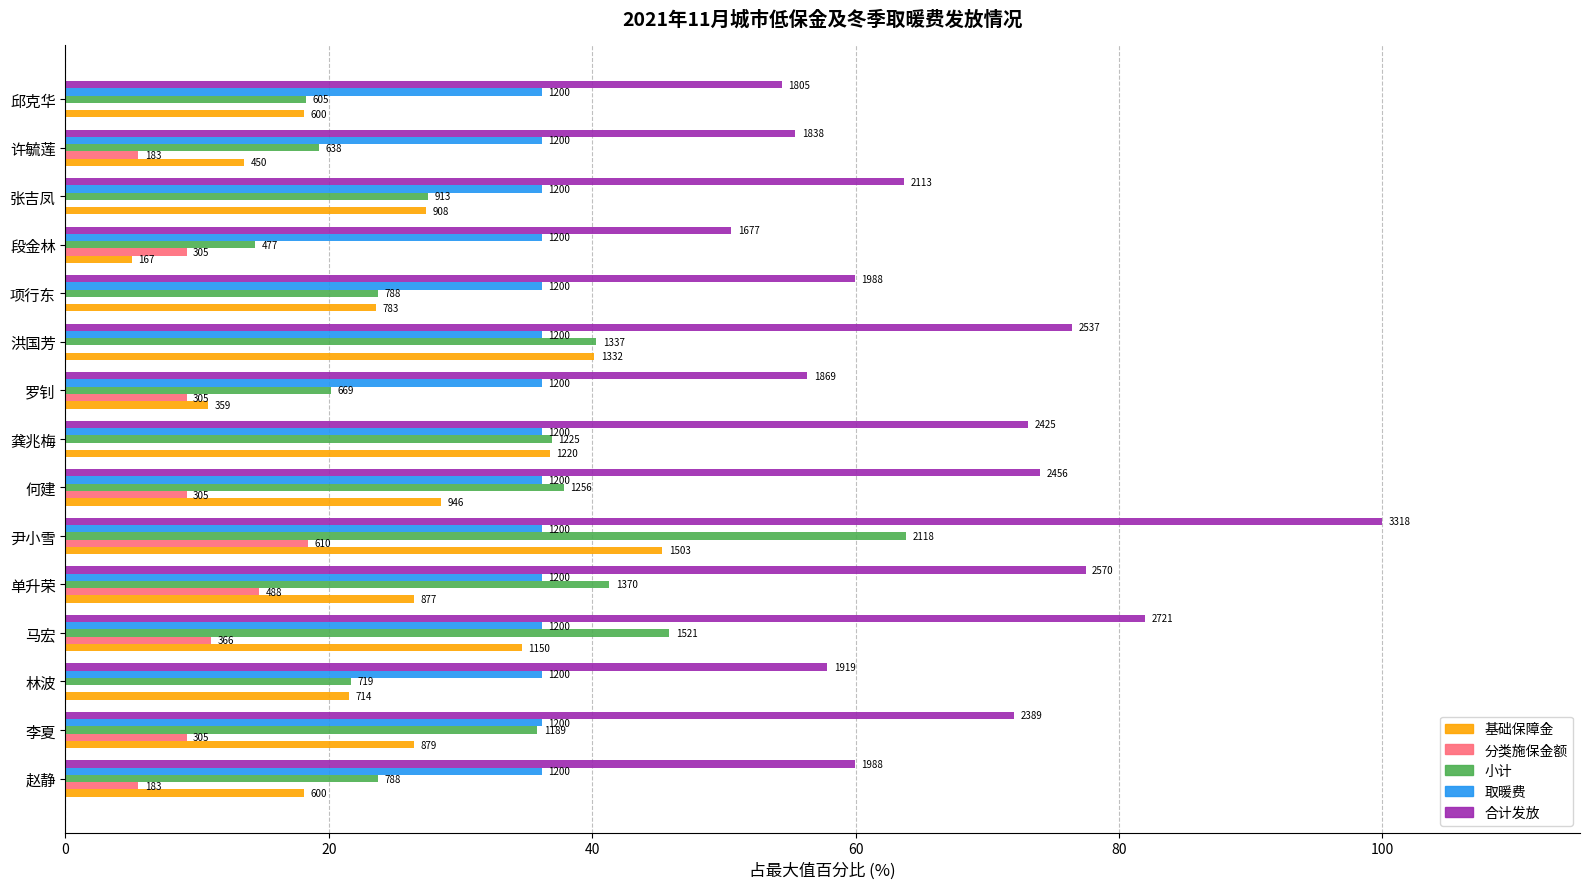

At how many categories does at least one series exceed 78?

2